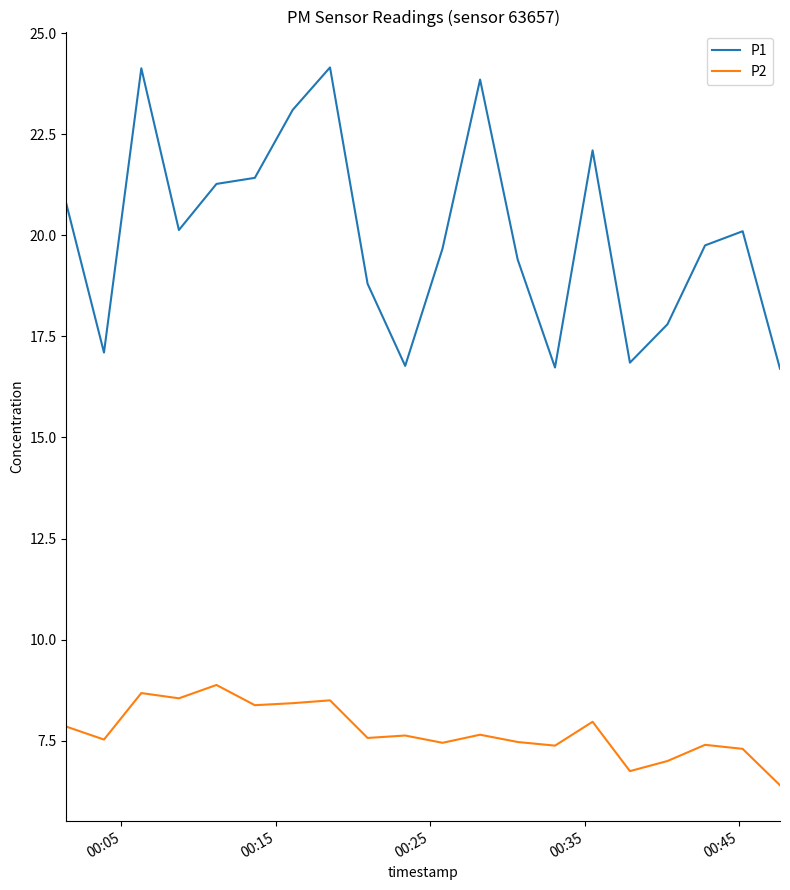

What is the difference between the second highest and minimum values in the P2 series?

2.3